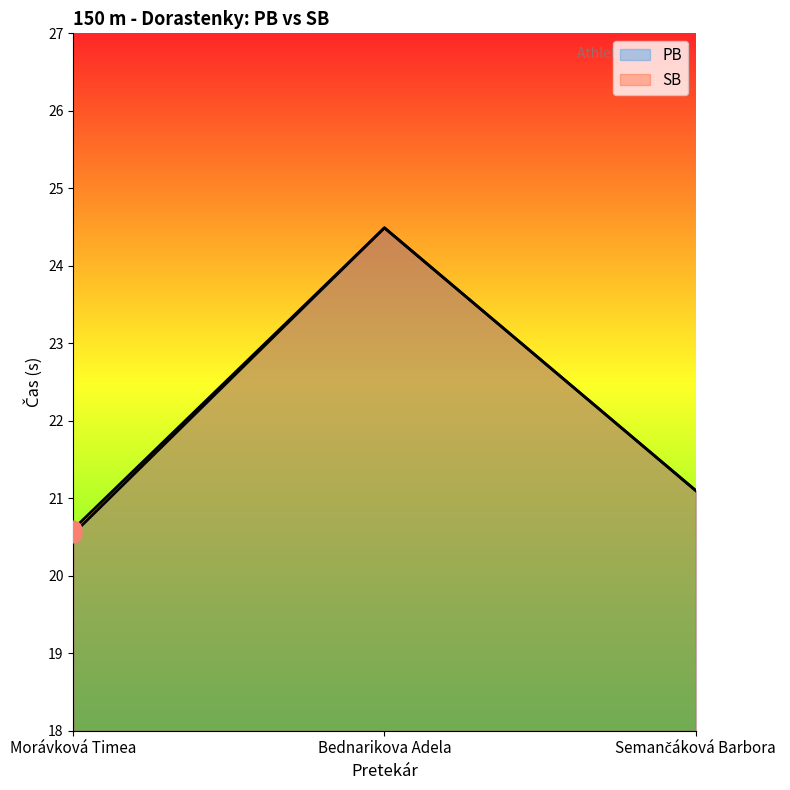

Where does the SB series first go above 21?

Bednarikova Adela